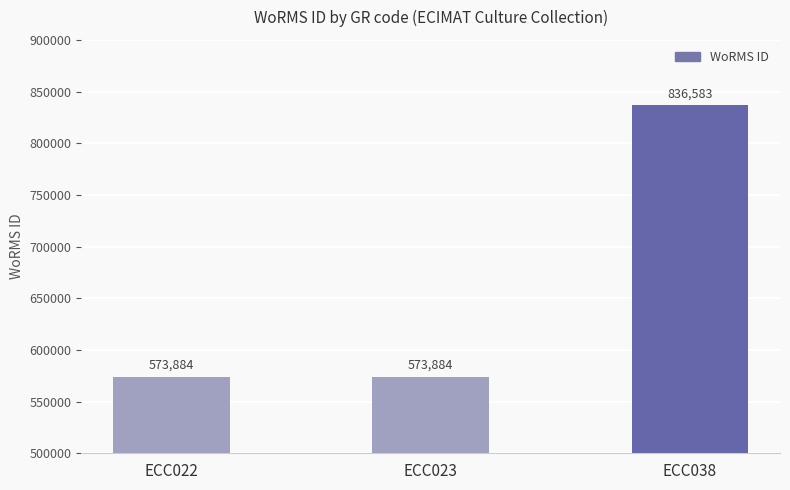

What is the value of the 3rd bar from the left?

836583